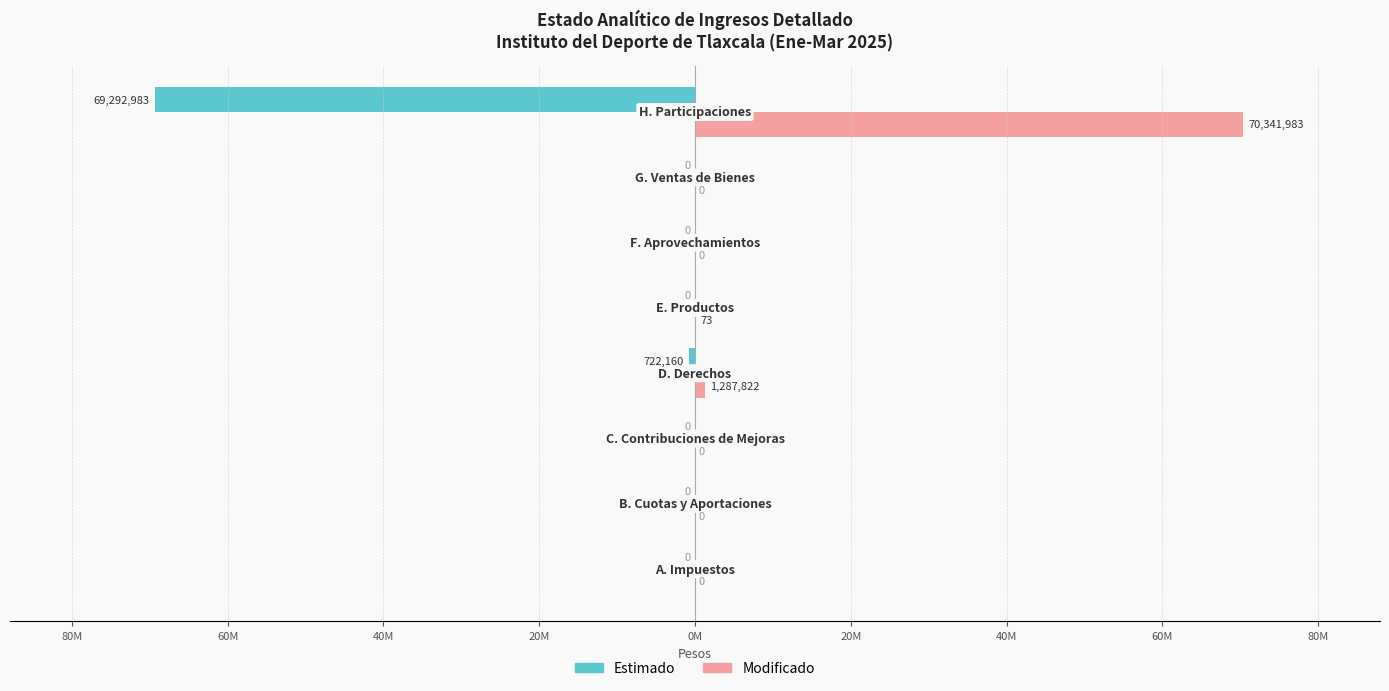

What are all the series names shown in the legend?

Estimado, Modificado